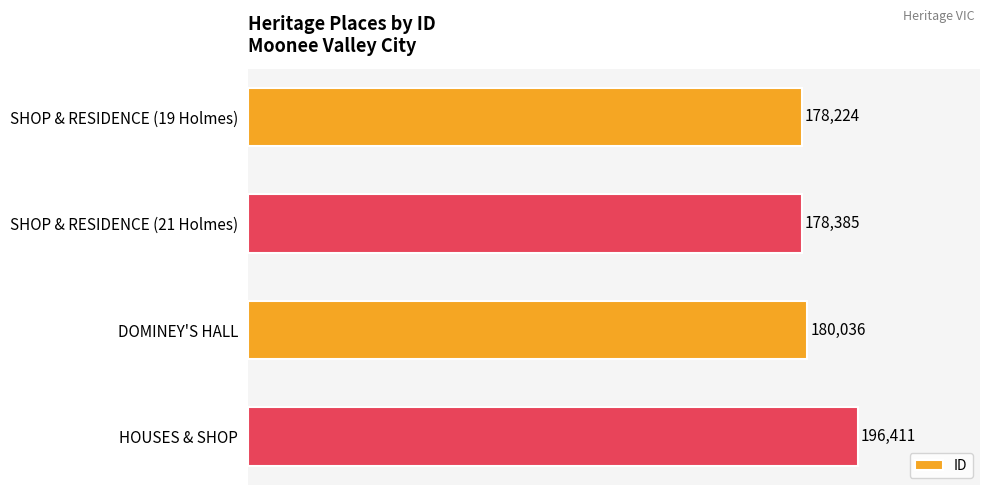

What is the change in value from DOMINEY'S HALL to HOUSES & SHOP?

+16375